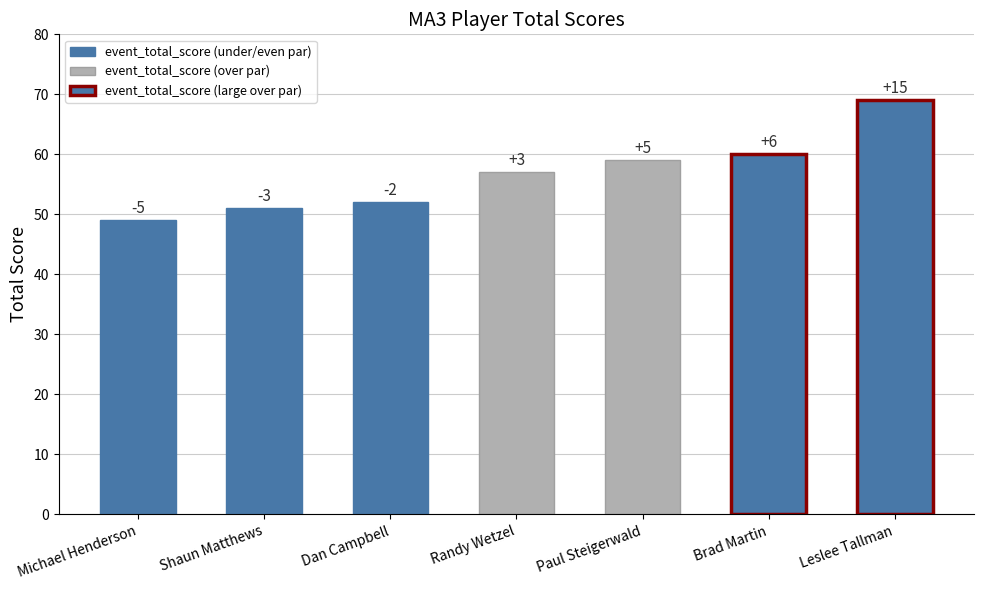

What position from the right is Brad Martin?

2